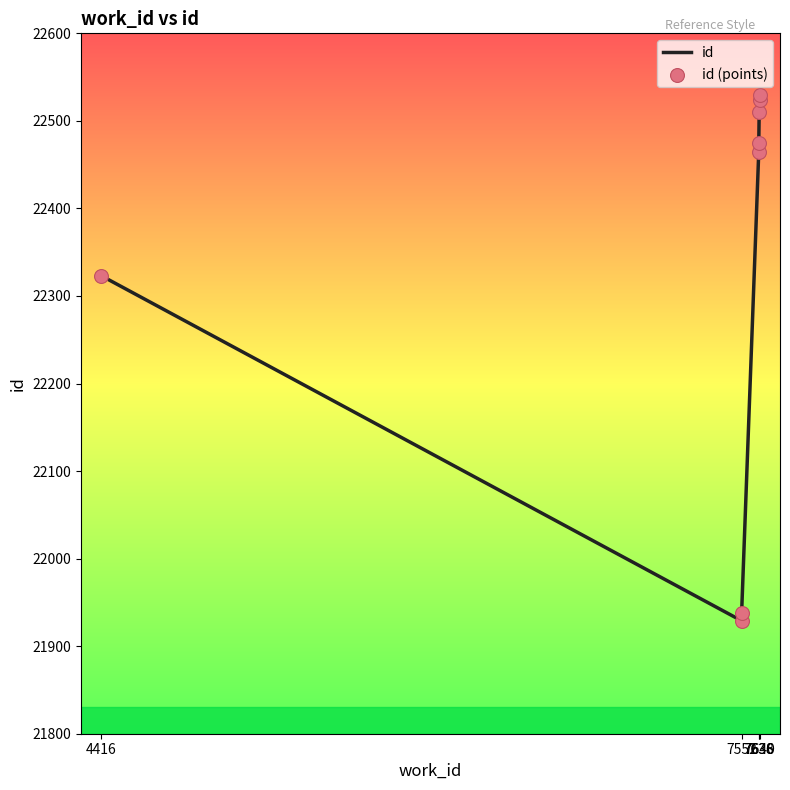

What is the total value across all series at 7636?

44930